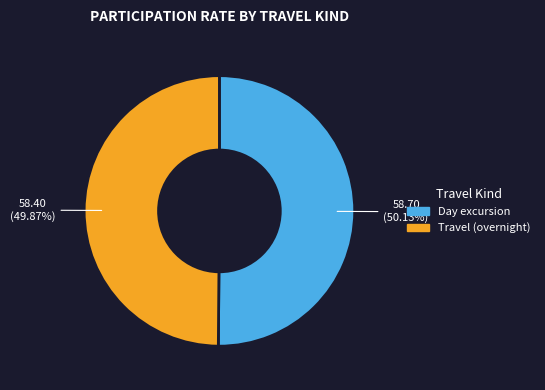

Is there any slice that represents more than half of the pie?

Yes